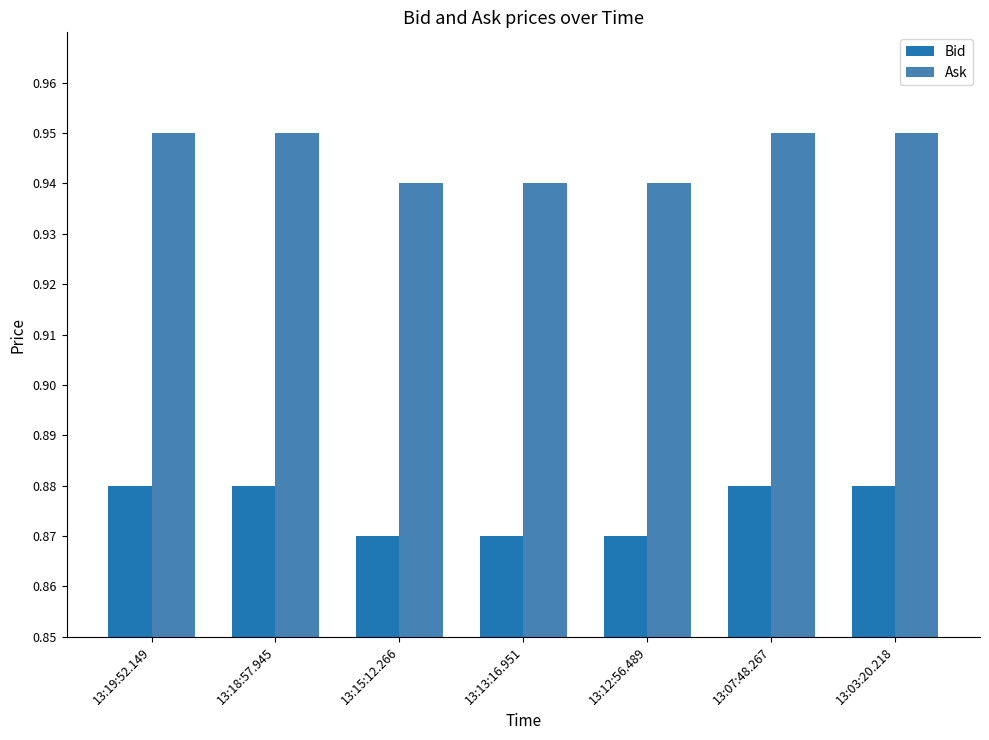

Count the Ask values in the range 0 to 1.

7